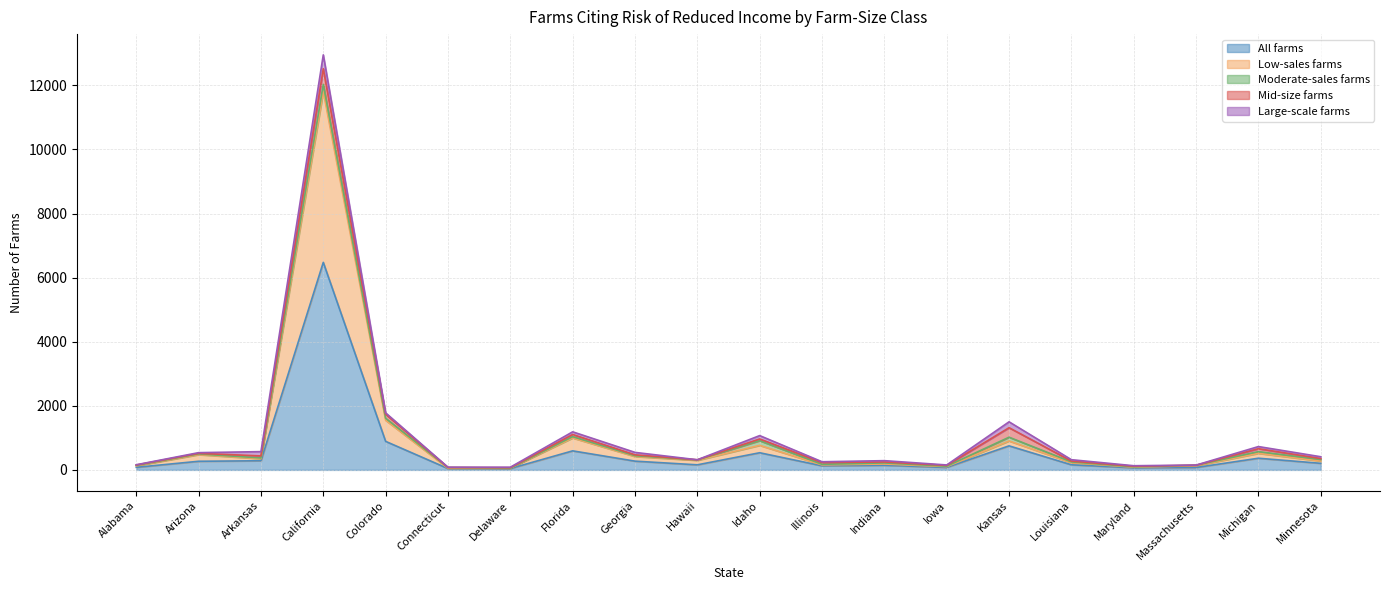

Reading left to right, extract all data points from this chart.

All farms: 80	269	285	6475	890	42	42	594	273	158	535	127	144	77	750	159	65	75	364	205
Low-sales farms: 48	207	63	5331	659	10	14	403	145	140	231	29	40	25	153	66	19	55	152	72
Moderate-sales farms: 11	22	25	220	62	22	2	40	24	12	146	18	34	13	117	24	12	15	54	46
Mid-size farms: 14	18	63	491	125	0	11	67	28	5	53	54	29	25	296	26	17	0	91	30
Large-scale farms: 7	22	134	433	44	10	15	84	76	1	105	26	41	14	184	43	17	5	67	57